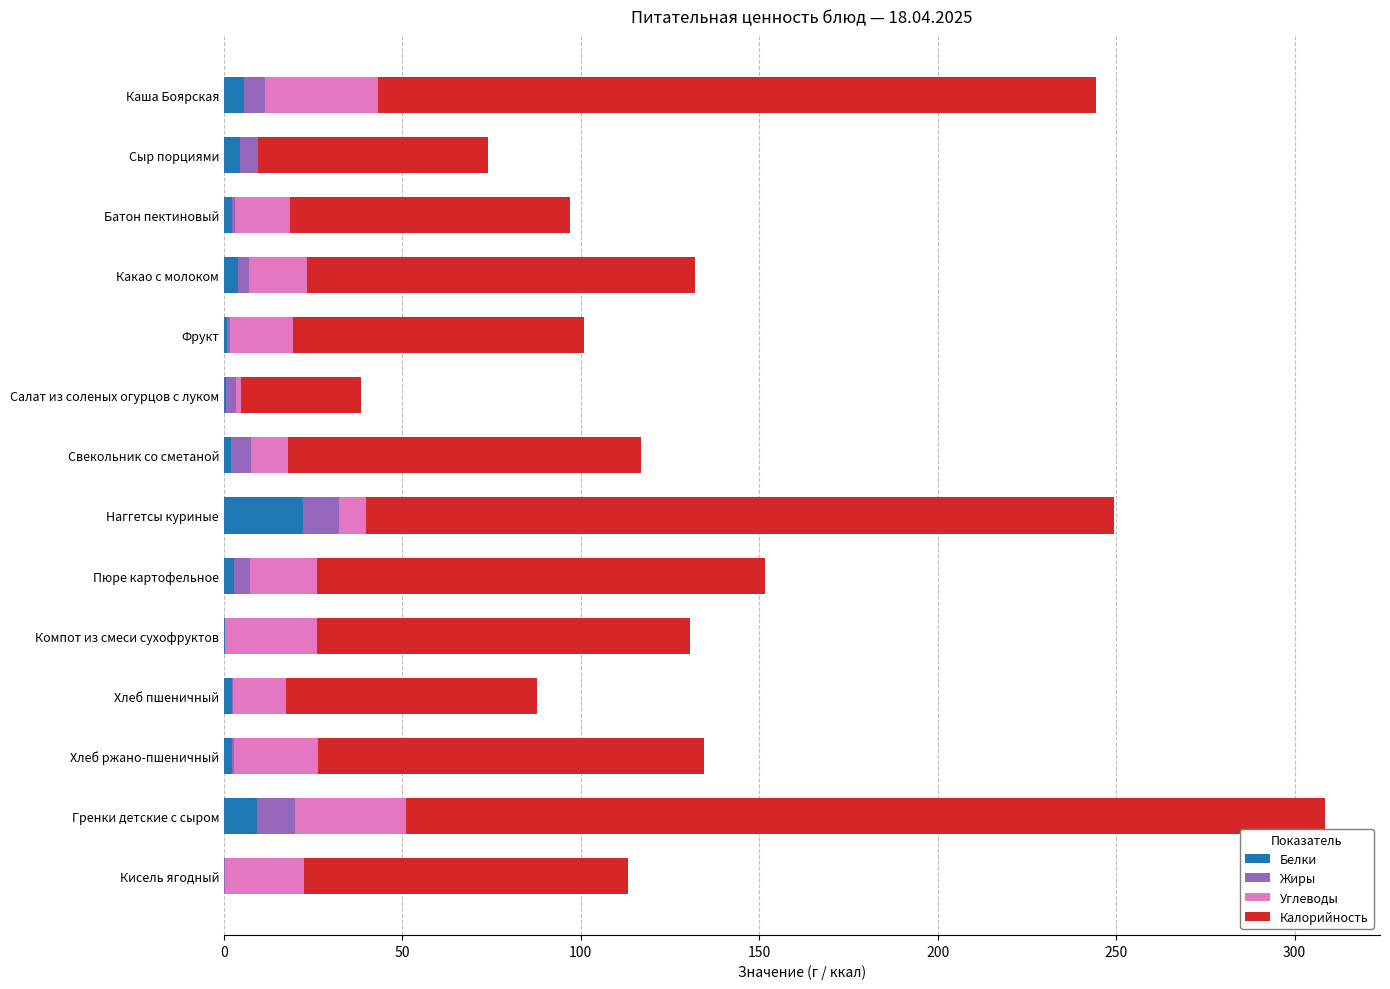

At which category is the sum across all series the highest?

Гренки детские с сыром